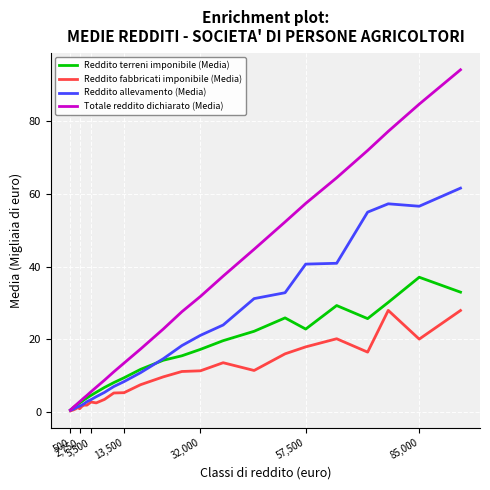

List the series in order of their peak value, lowest first.

Reddito fabbricati imponibile (Media), Reddito terreni imponibile (Media), Reddito allevamento (Media), Totale reddito dichiarato (Media)